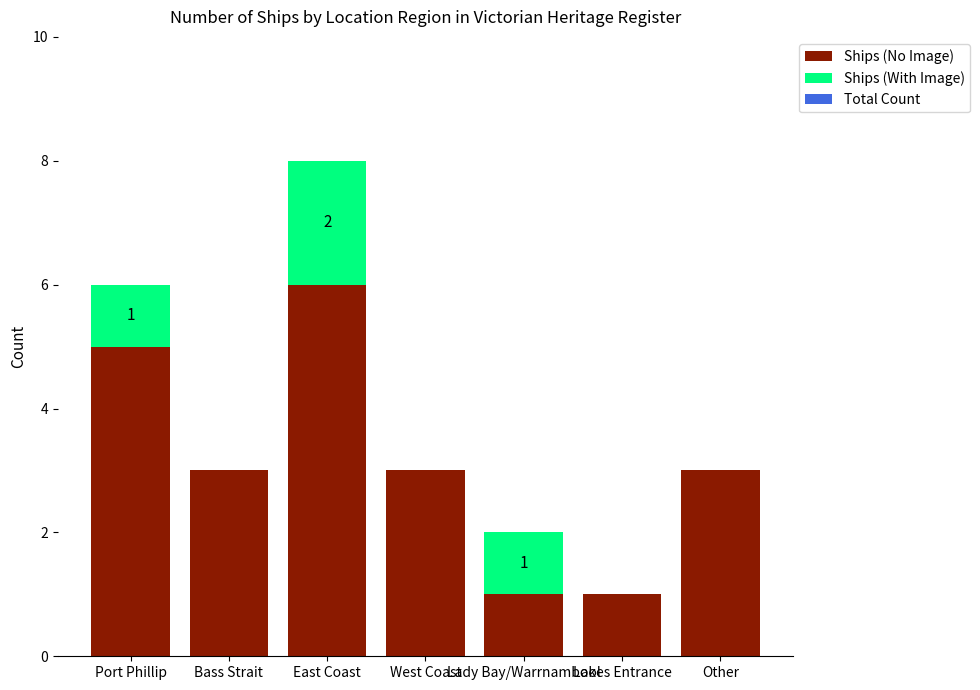

What is the approximate value of Ships (No Image) at Port Phillip?

5